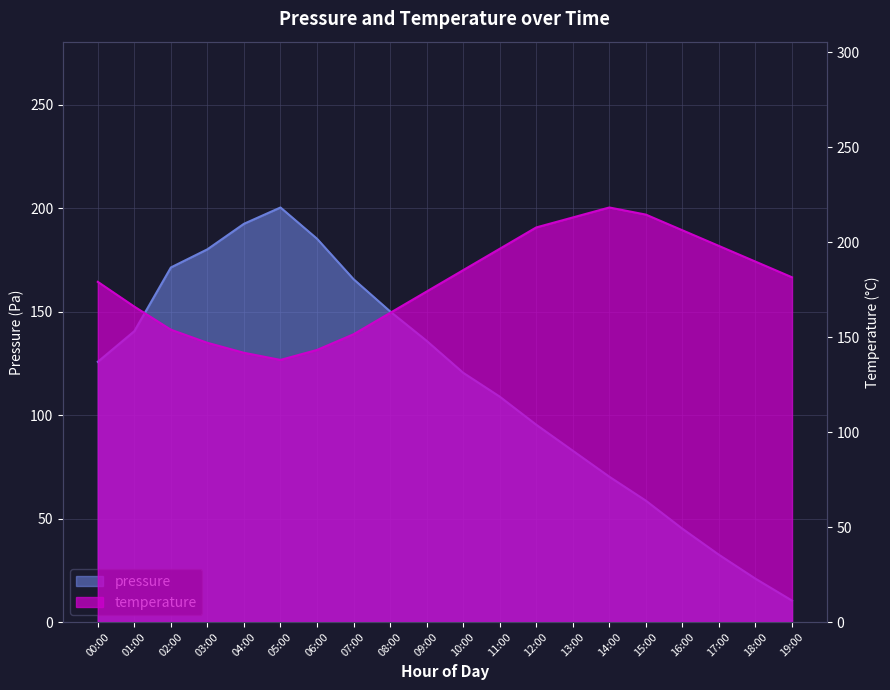

At which category is the sum across all series the highest?

05:00